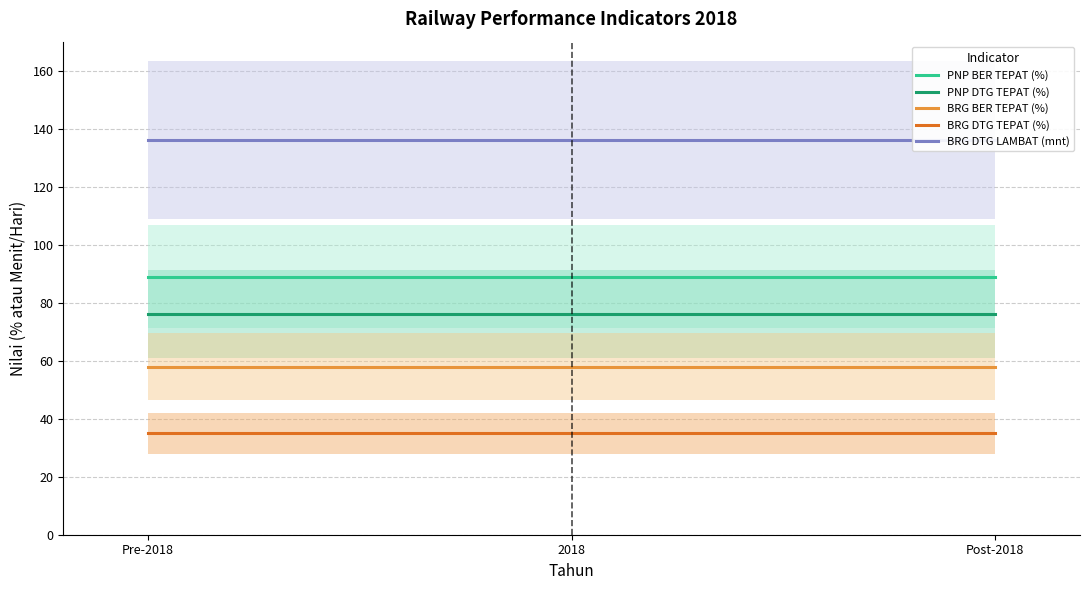

What is the total value across all series at 2018?

394